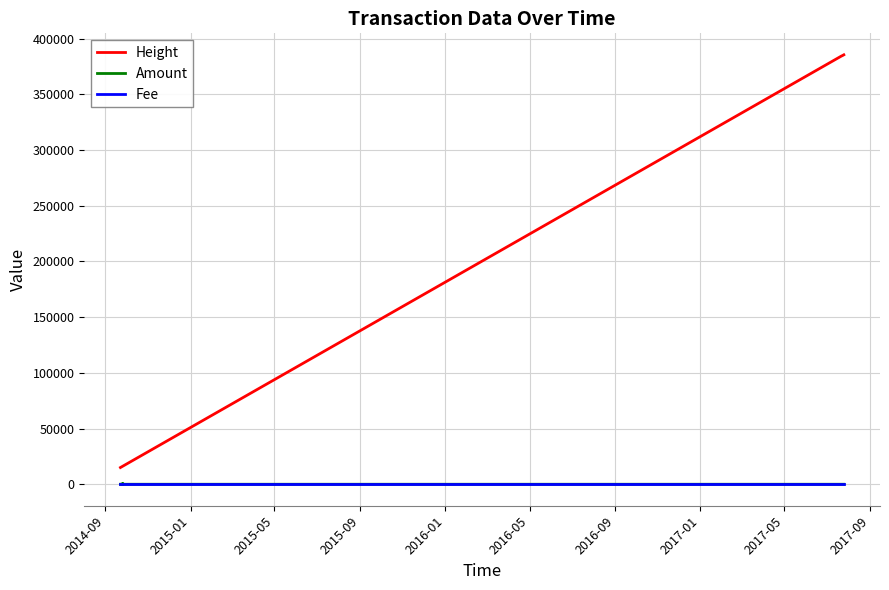

What is the greatest value displayed?

385464.0